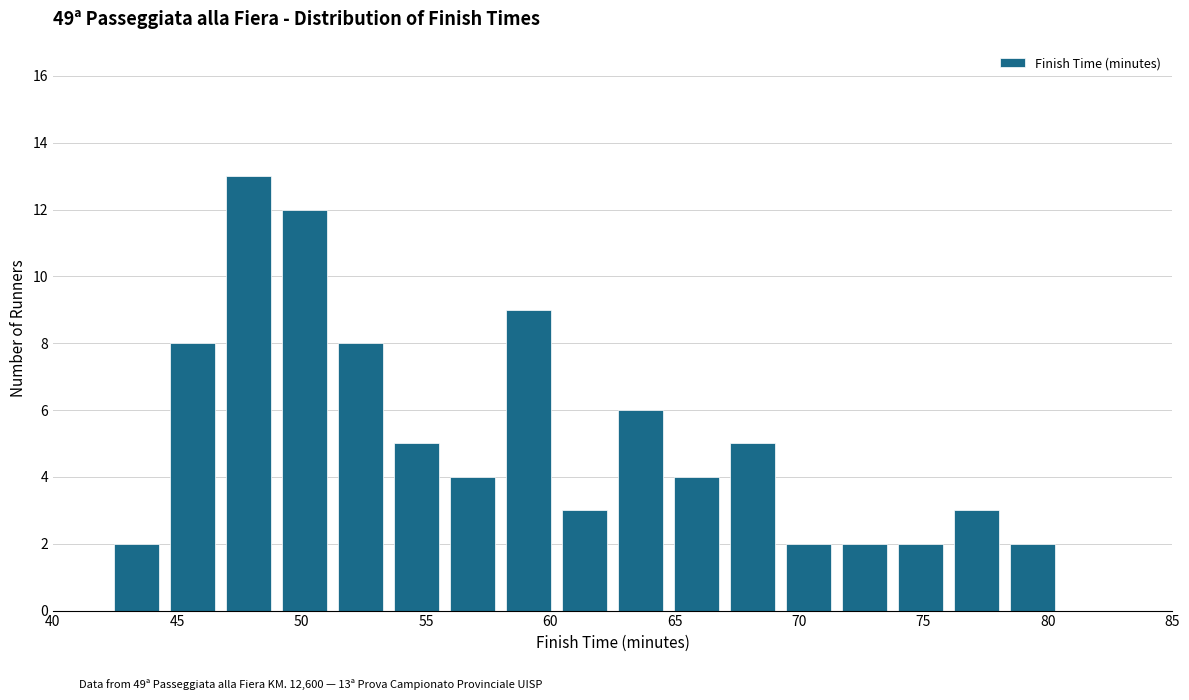

Over which range of the x-axis is the bar tallest?

46.75 to 49.00